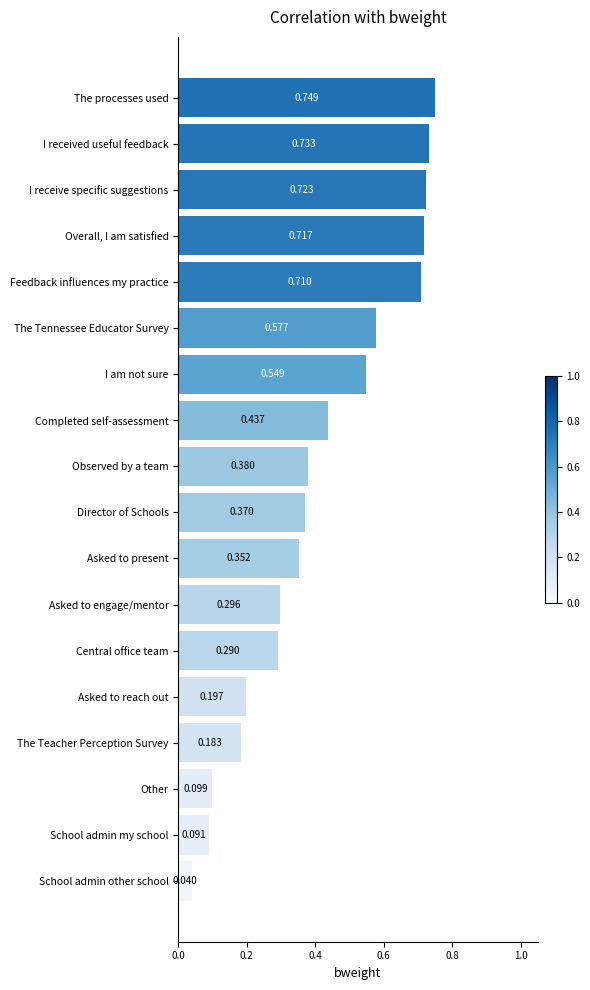

List the labels in order of value, smallest first.

School admin other school, School admin my school, Other, The Teacher Perception Survey, Asked to reach out, Central office team, Asked to engage/mentor, Asked to present, Director of Schools, Observed by a team, Completed self-assessment, I am not sure, The Tennessee Educator Survey, Feedback influences my practice, Overall, I am satisfied, I receive specific suggestions, I received useful feedback, The processes used